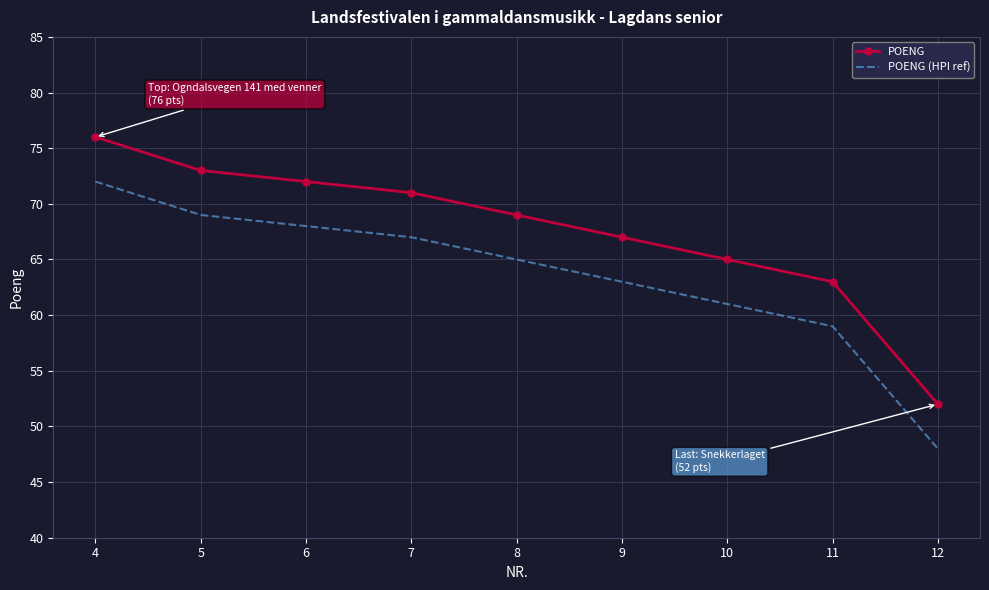

List the series in order of their overall mean, lowest first.

POENG (HPI ref), POENG